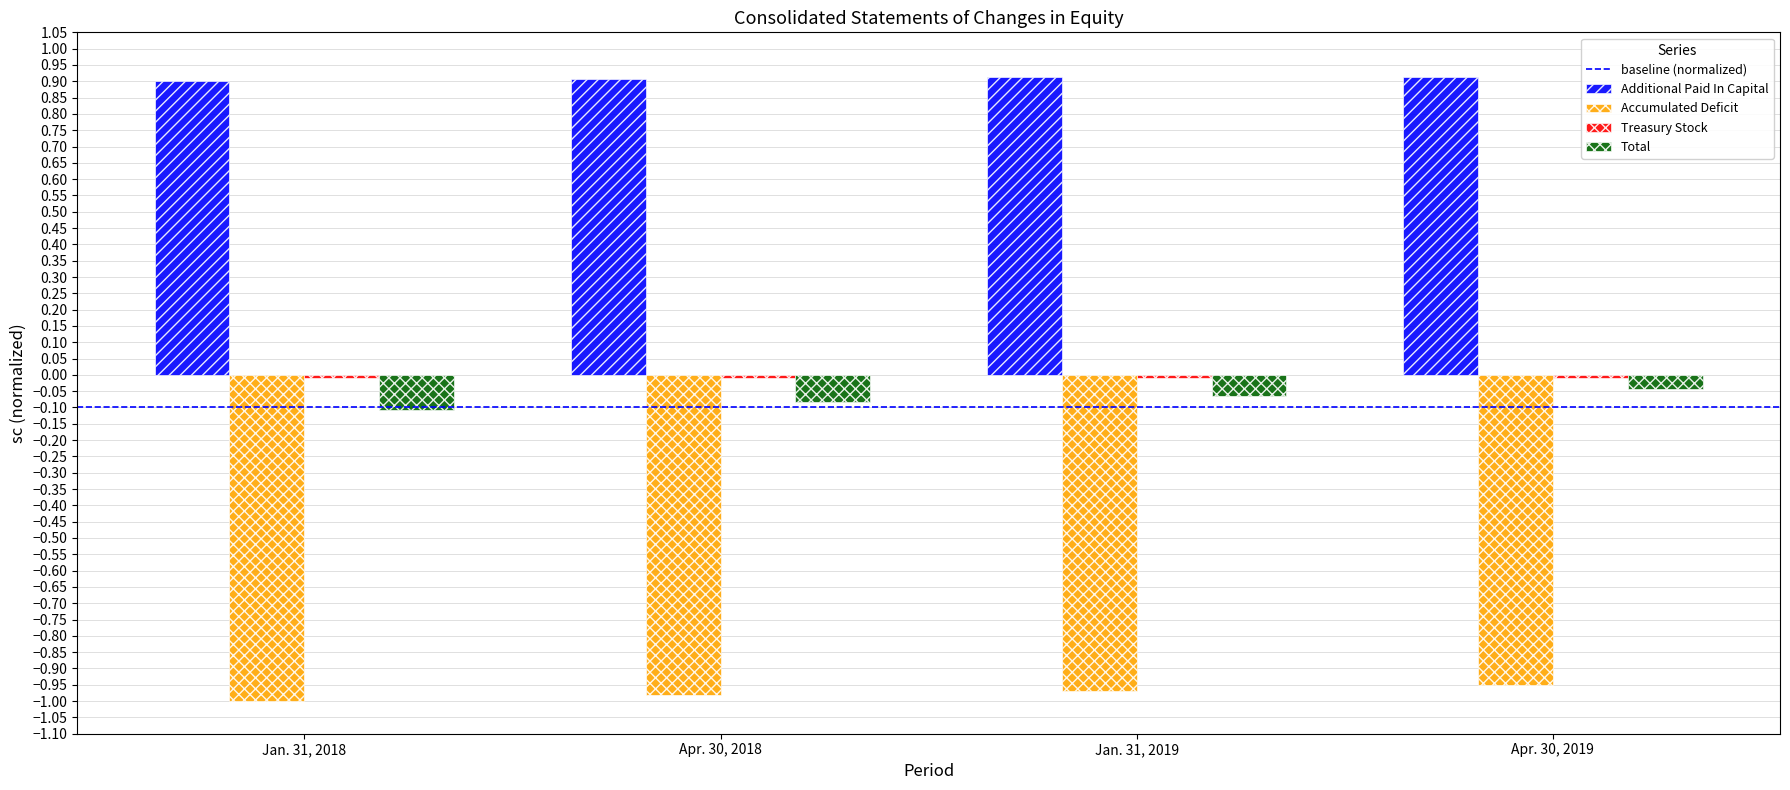

What is the lowest value of the Additional Paid In Capital series?

0.9